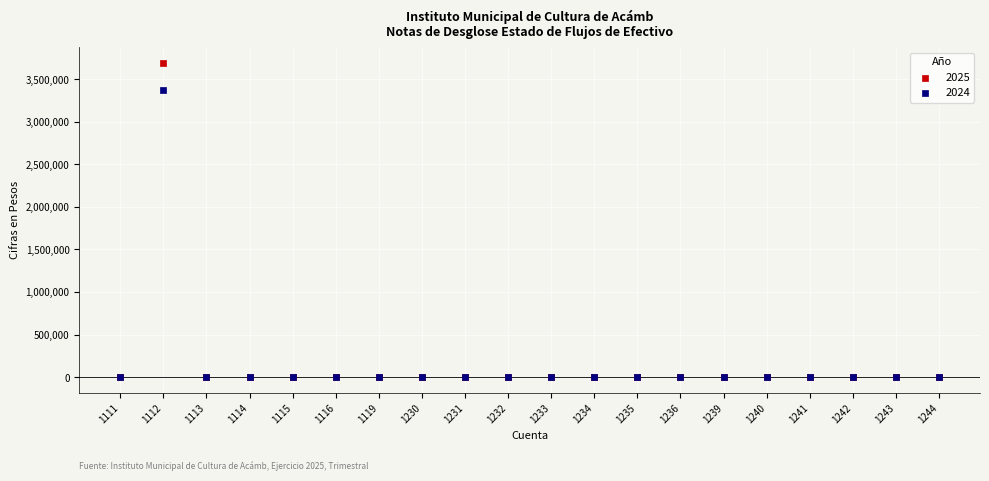

What are all the series names shown in the legend?

2025, 2024